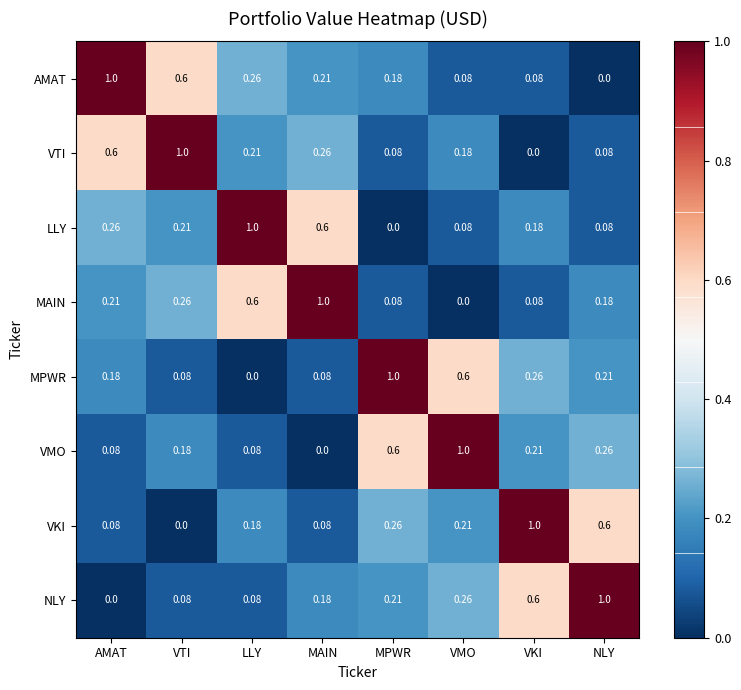

Is the value of NLY at MAIN greater than the value of MAIN at VMO?

Yes